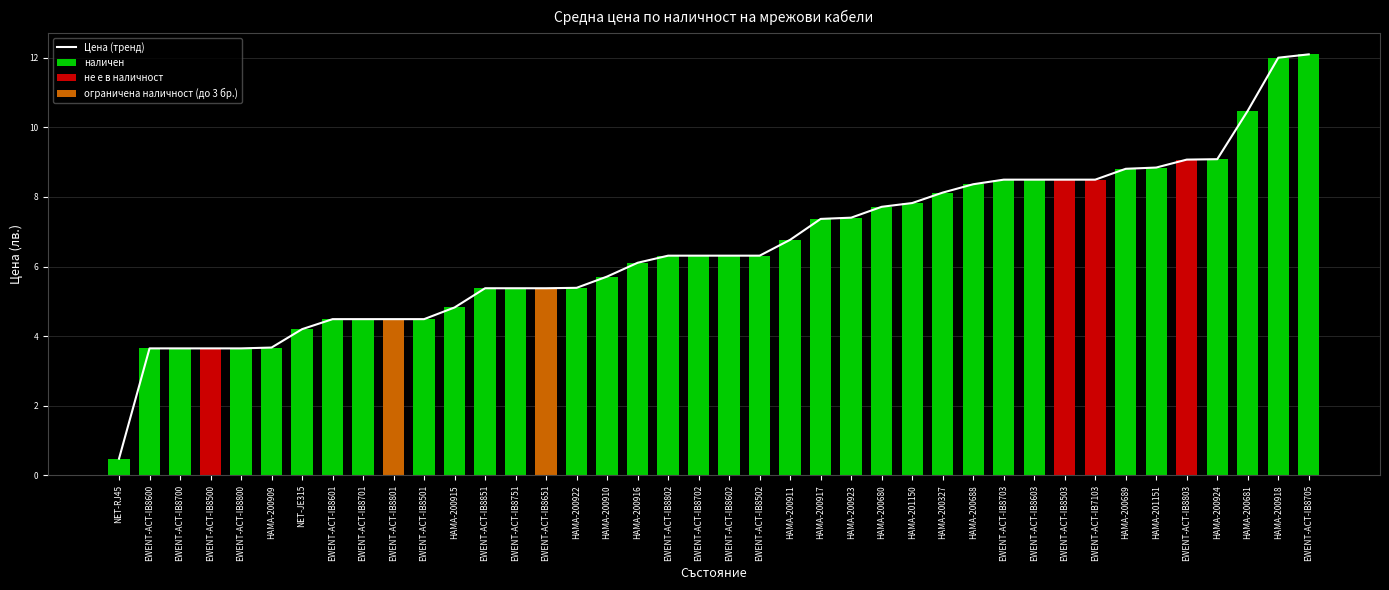

True or false: the data shows 0.5 at NET-RJ45.

True